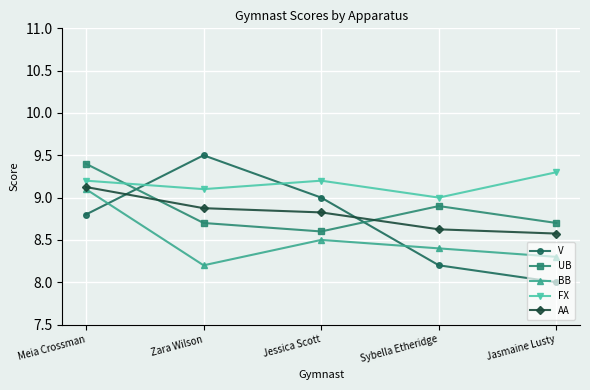

What value does the UB series have at Sybella Etheridge?

8.9